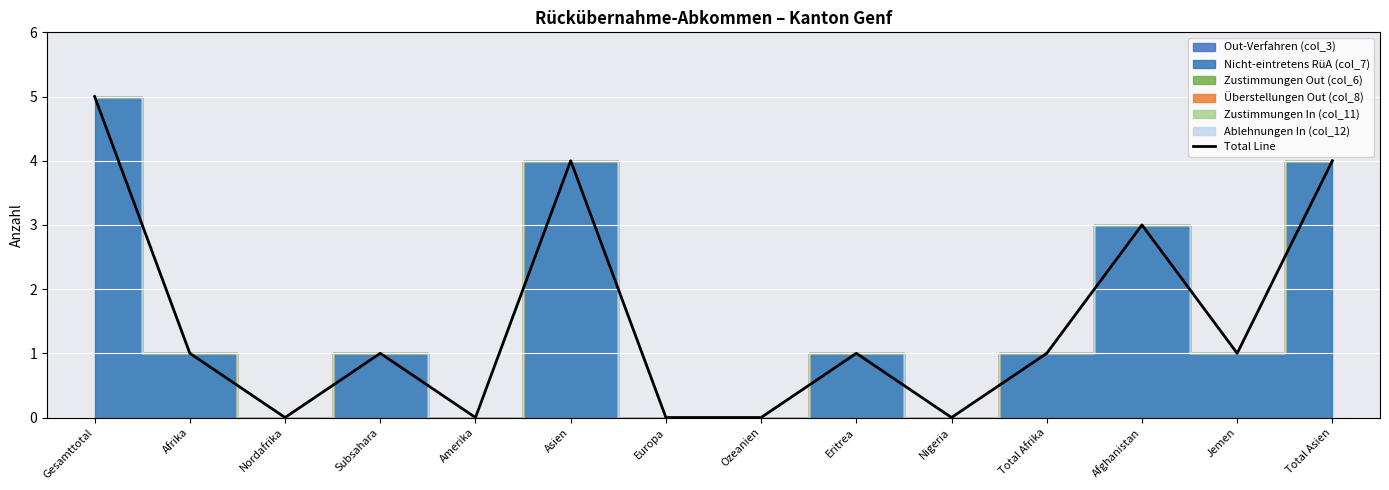

How many lines are shown in the chart?

1